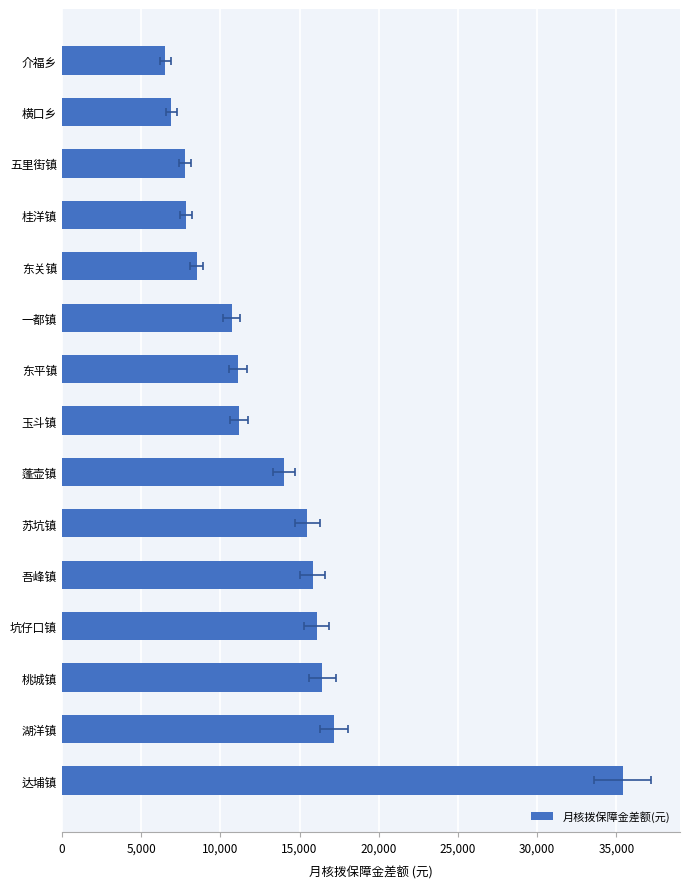

Does the chart contain stacked bars?

No